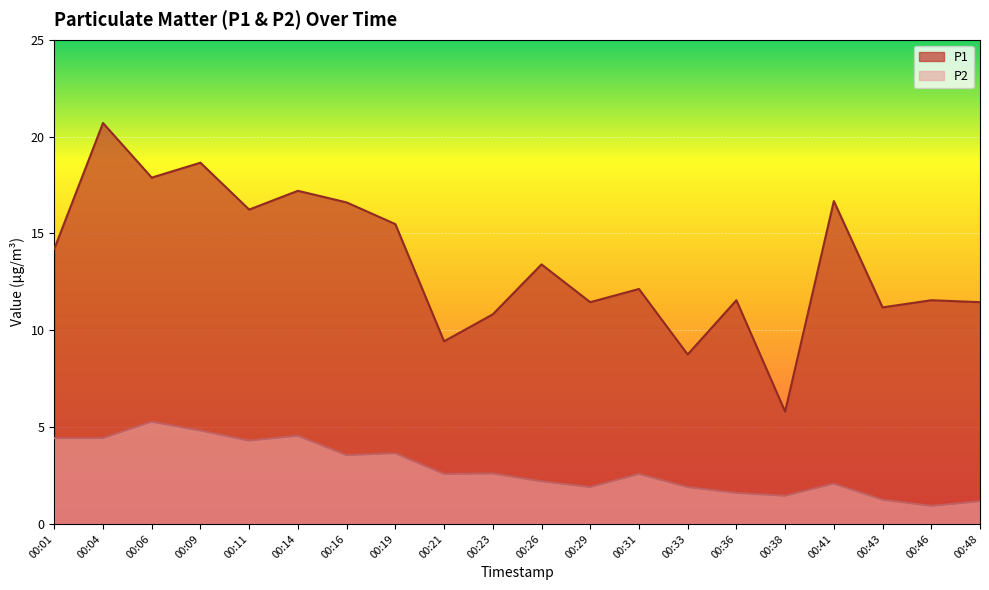

At which label is P1 closest to 13?

00:26